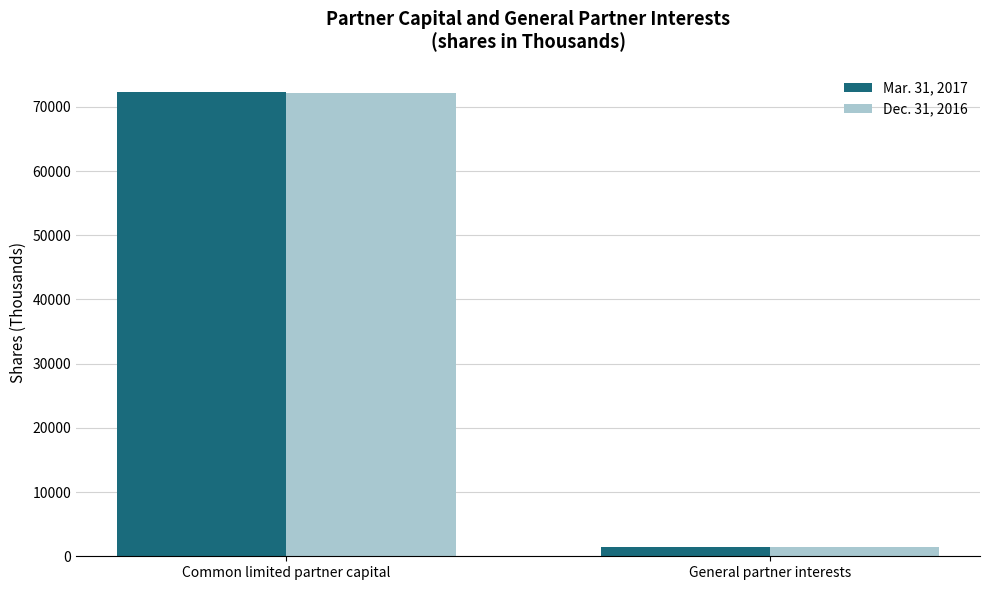

What is the label of the 2nd bar from the left?

General partner interests